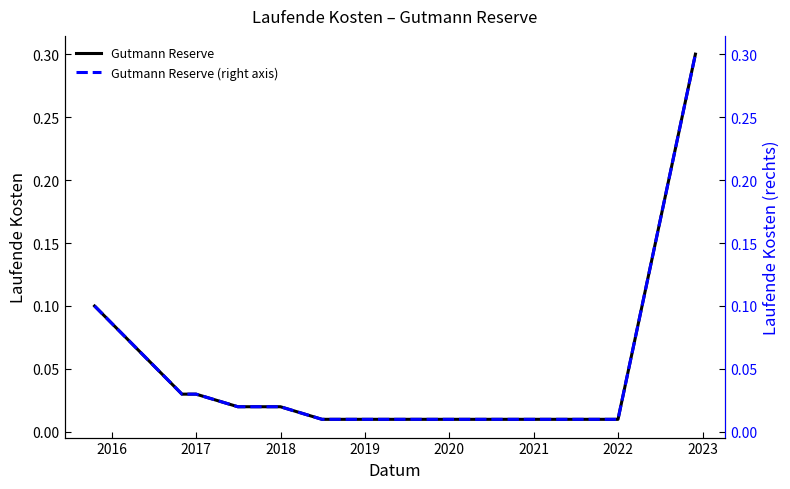

List the series in order of their peak value, lowest first.

Gutmann Reserve, Gutmann Reserve (right axis)